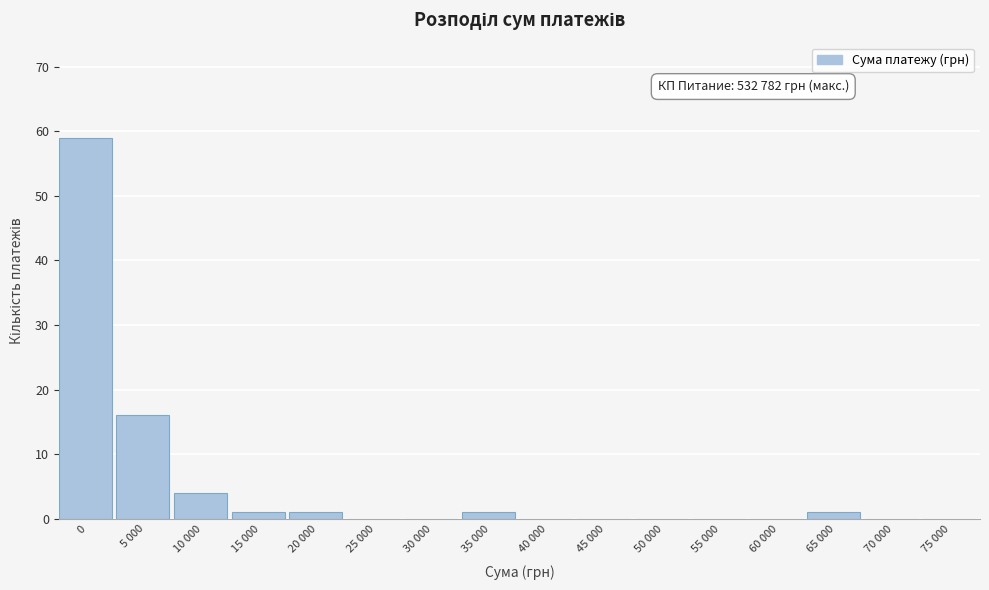

Reading left to right, what are all the values shown in this chart?

0=59	5 000=16	10 000=4	15 000=1	20 000=1	25 000=0	30 000=0	35 000=1	40 000=0	45 000=0	50 000=0	55 000=0	60 000=0	65 000=1	70 000=0	75 000=0